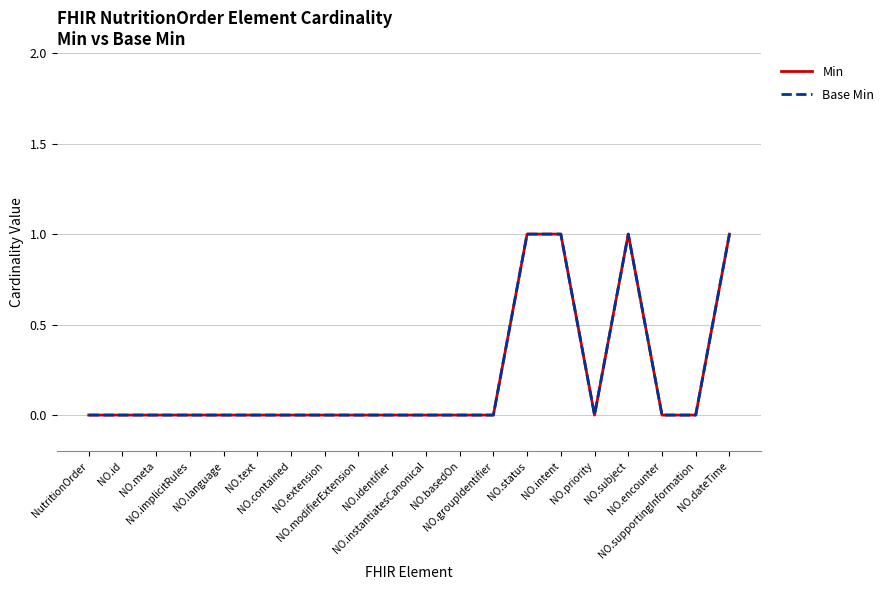

Which category has the lowest value across all series?

NutritionOrder